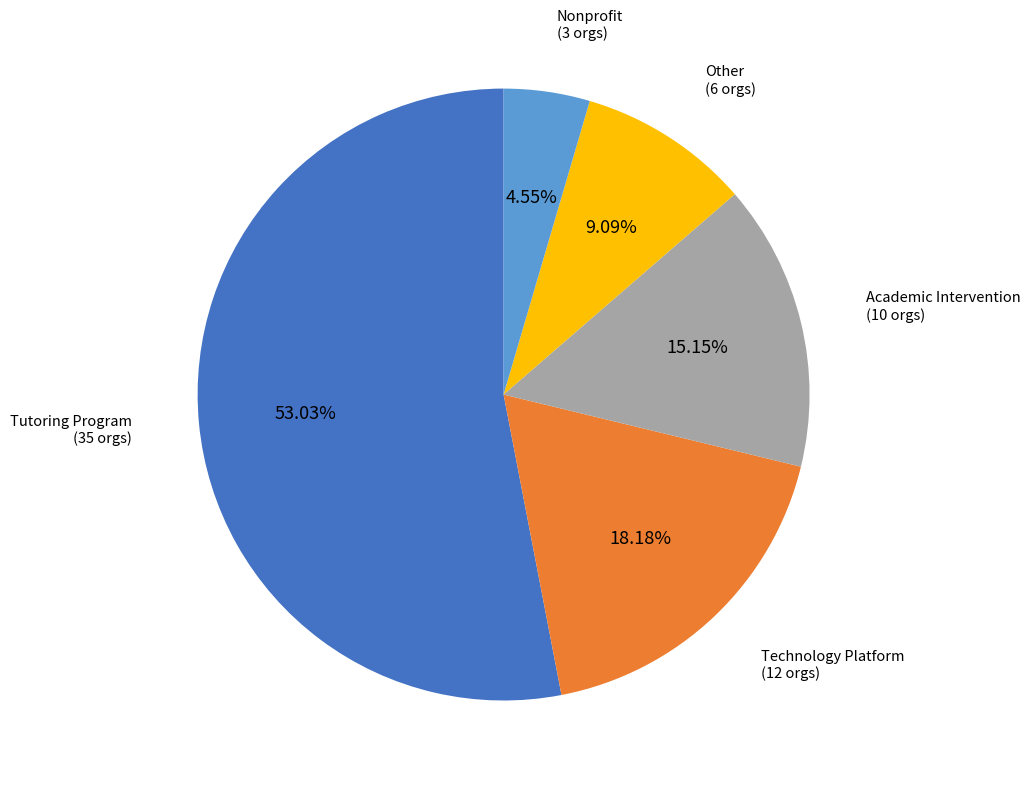

To the nearest percent, what percentage of the pie is Nonprofit?

5%